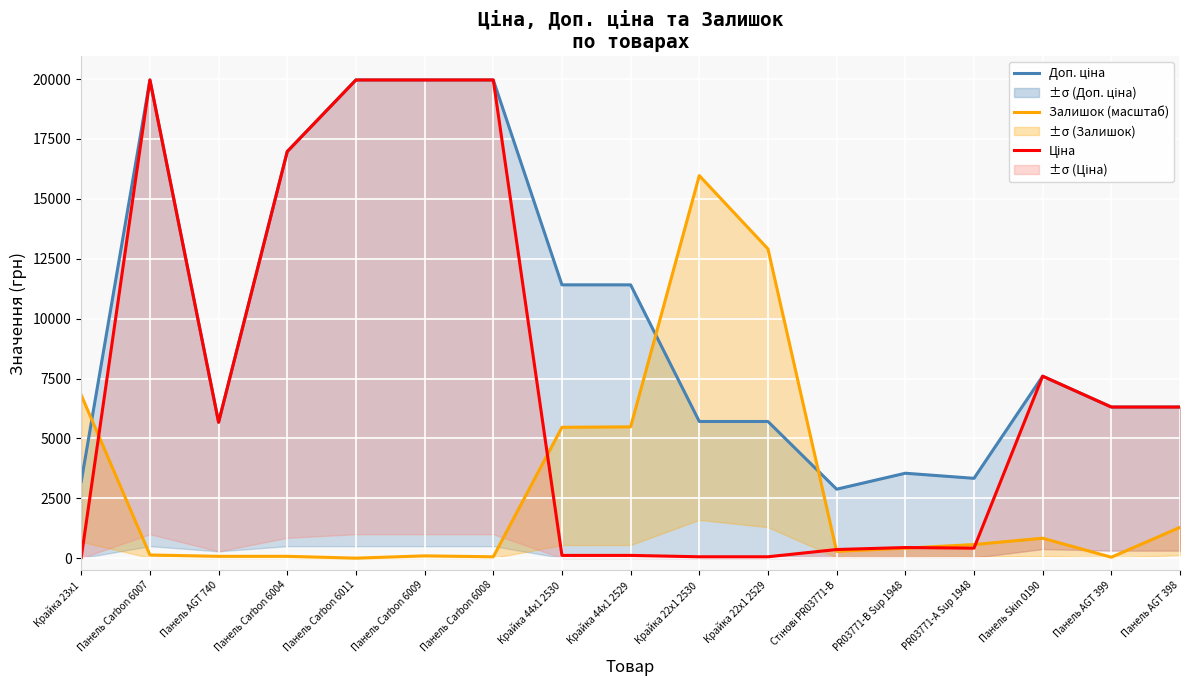

What is the sum of the Залишок (масштаб) values at Панель AGT 740 and PR03771-А Sup 1948?

642.6